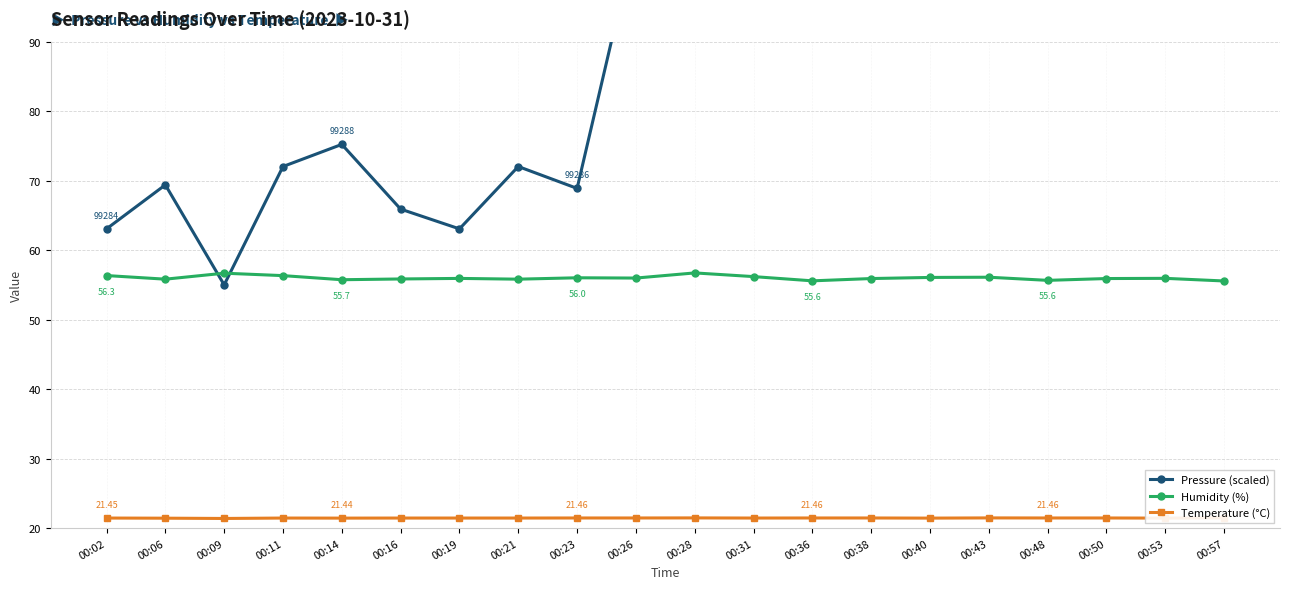

How many series are shown in this chart?

3